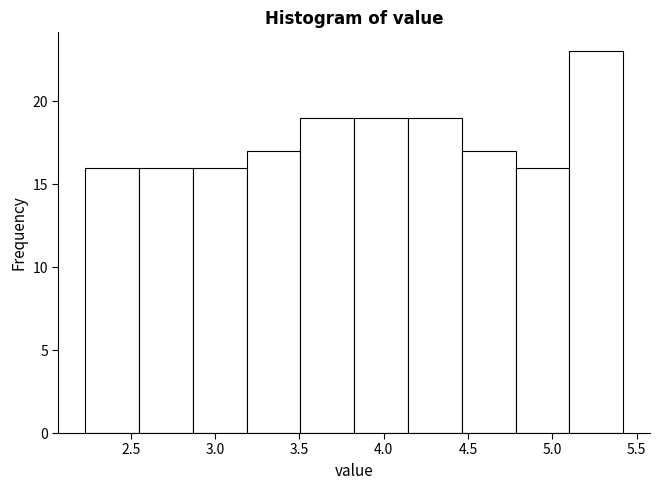

Which range on the x-axis has the tallest bar?

5.10 to 5.40